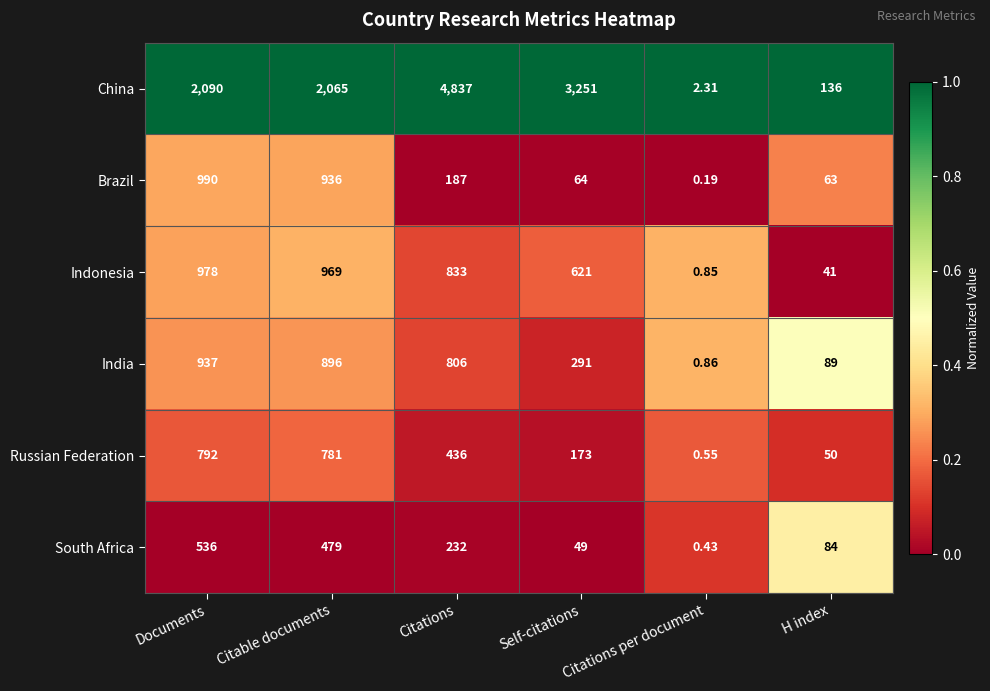

What is the total value across all series at Citations?

7331.0